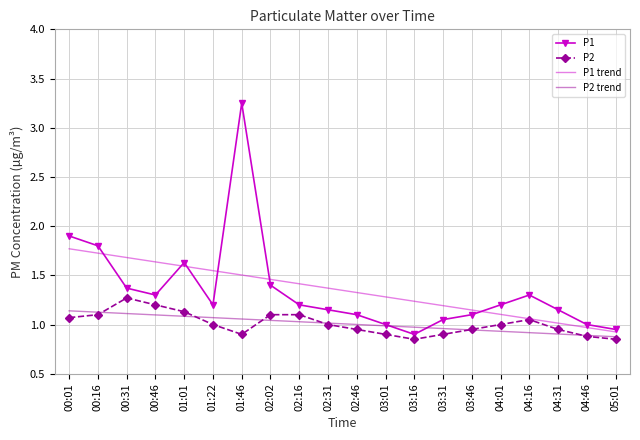

What position from the right is 00:16?

19